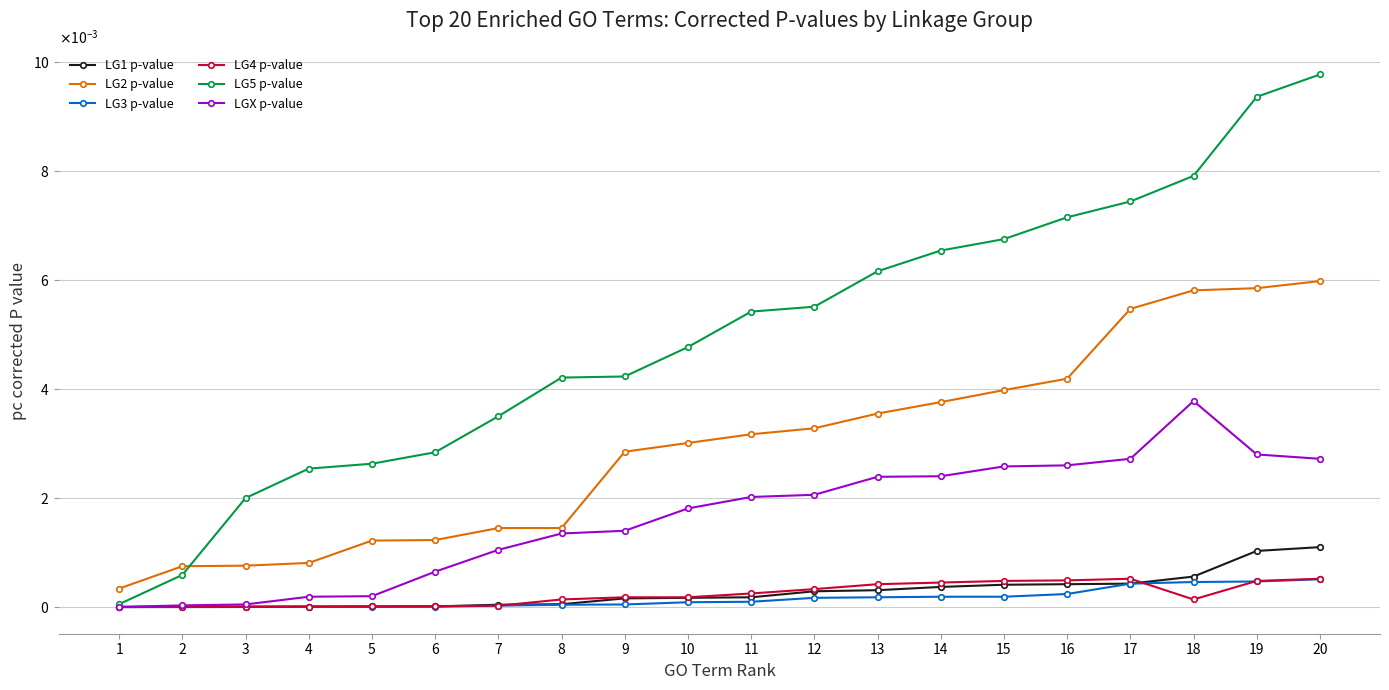

Rank the series by their maximum value, from highest to lowest.

LG5 p-value, LG2 p-value, LGX p-value, LG1 p-value, LG4 p-value, LG3 p-value